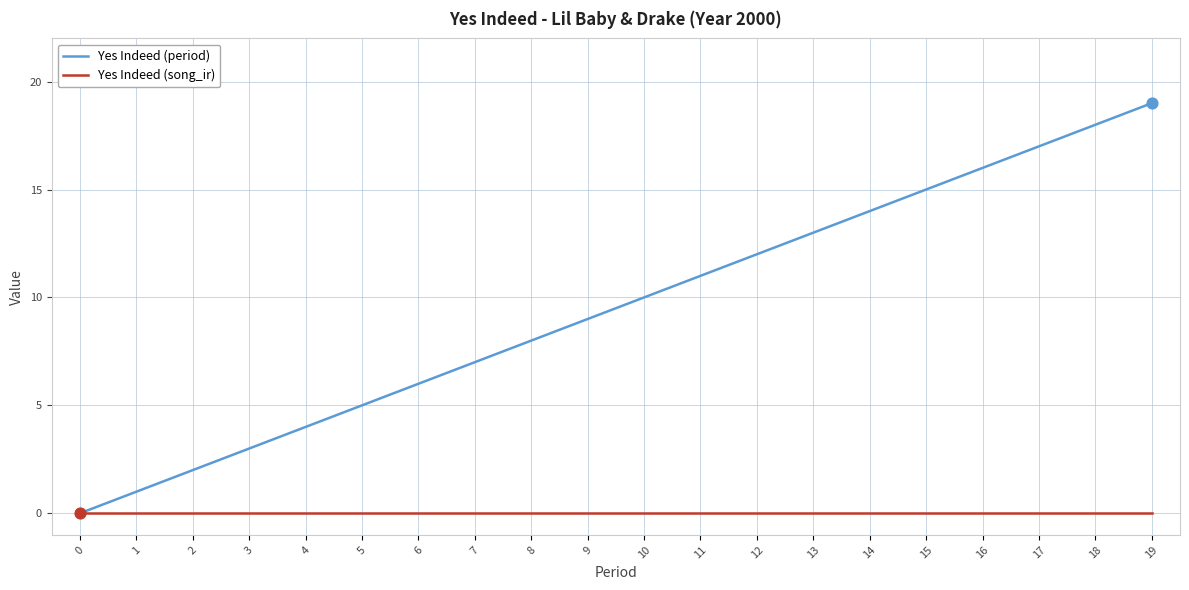

Is the value of Yes Indeed (period) at 5 greater than the value of Yes Indeed (song_ir) at 1?

Yes